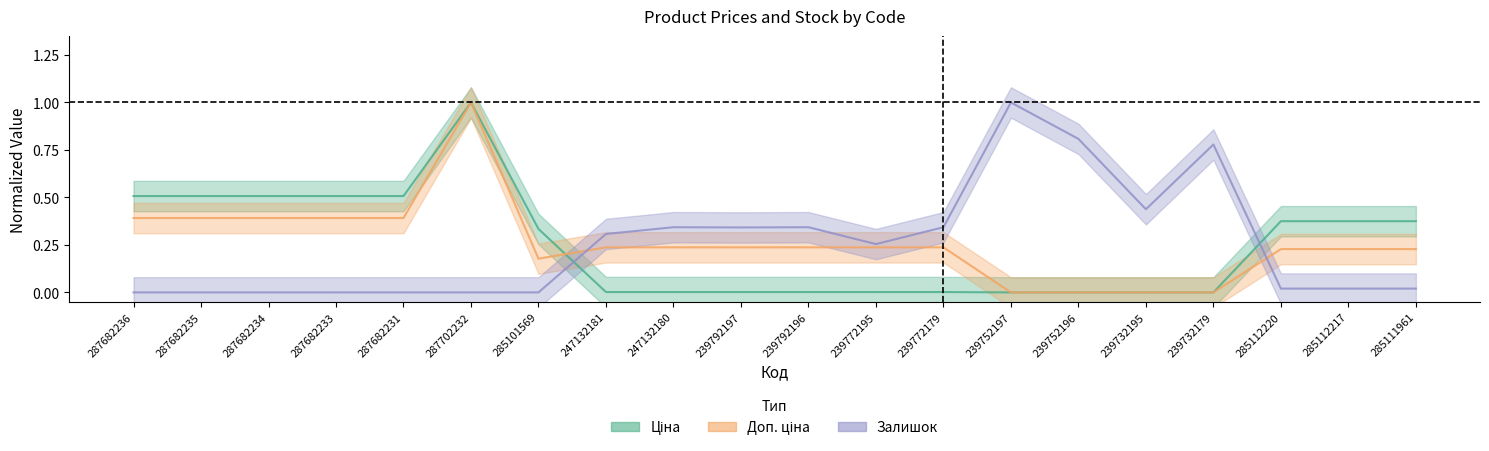

At which category does the chart reach its minimum across all series?

239752197